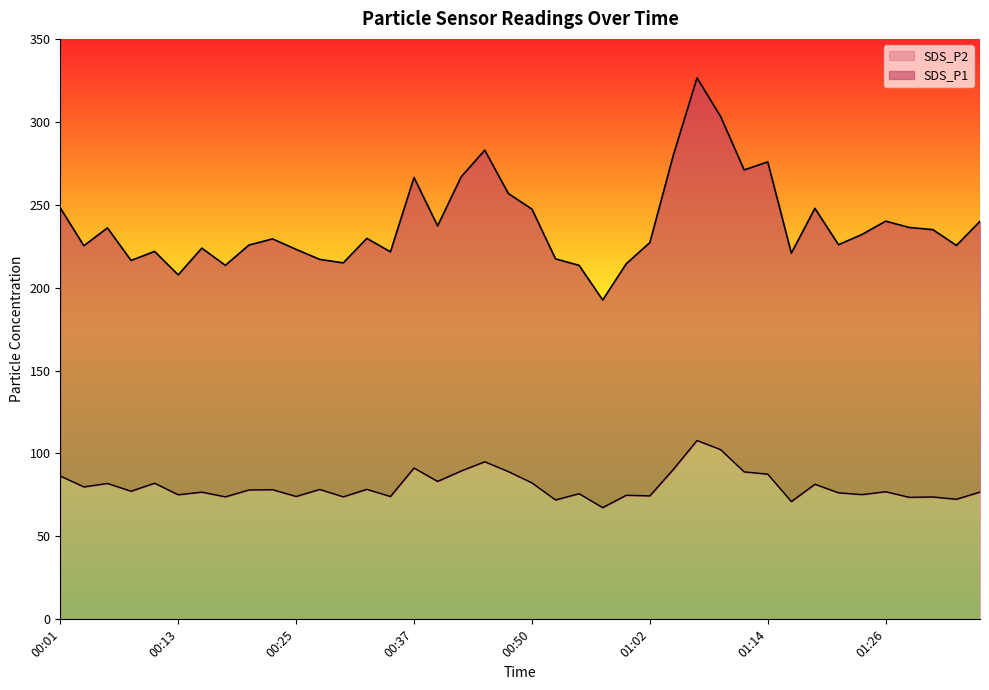

The SDS_P2 series shows 71.0 at 01:16. True or false?

True